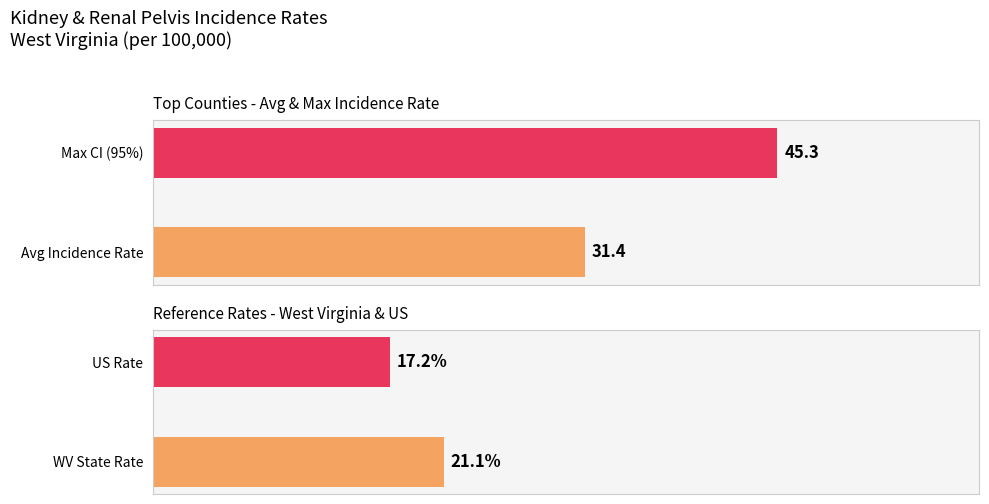

Reading left to right, transcribe all the data shown in this chart.

Top 5 Counties Average: 31.4	45.3
State & US Reference Rates: 21.1	17.2